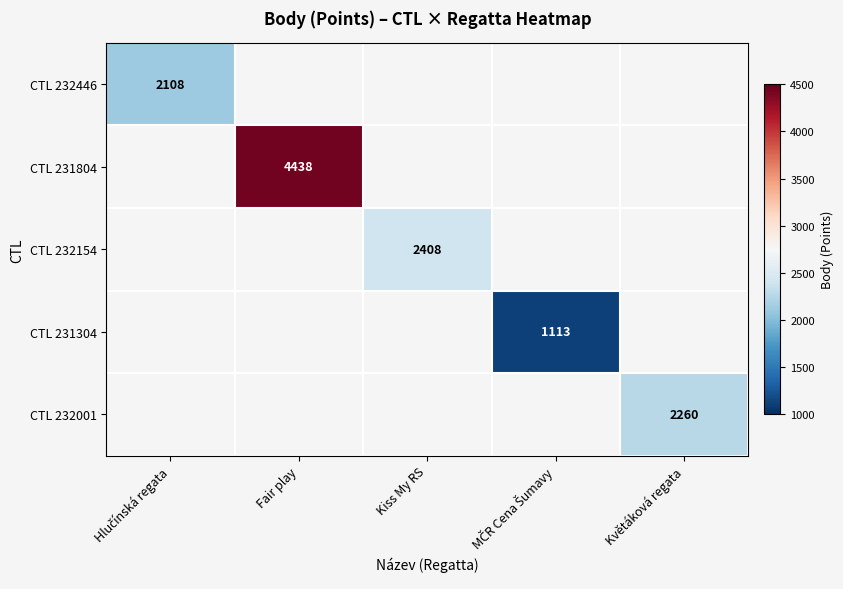

At which category does the chart reach its minimum across all series?

MČR Cena Šumavy